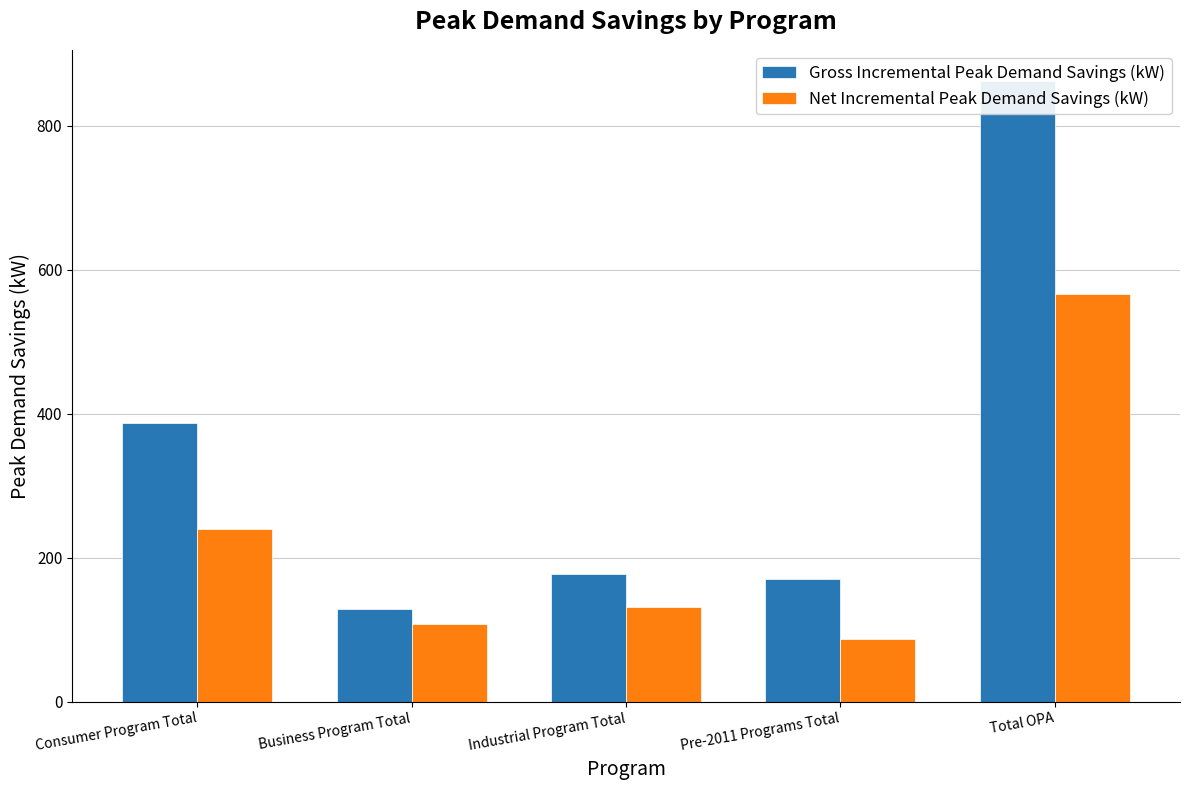

Reading right to left, extract all data points from this chart.

Gross Incremental Peak Demand Savings (kW): 862.1	169.6	177.5	128.4	386.7
Net Incremental Peak Demand Savings (kW): 566.1	87.4	132.0	107.7	239.1